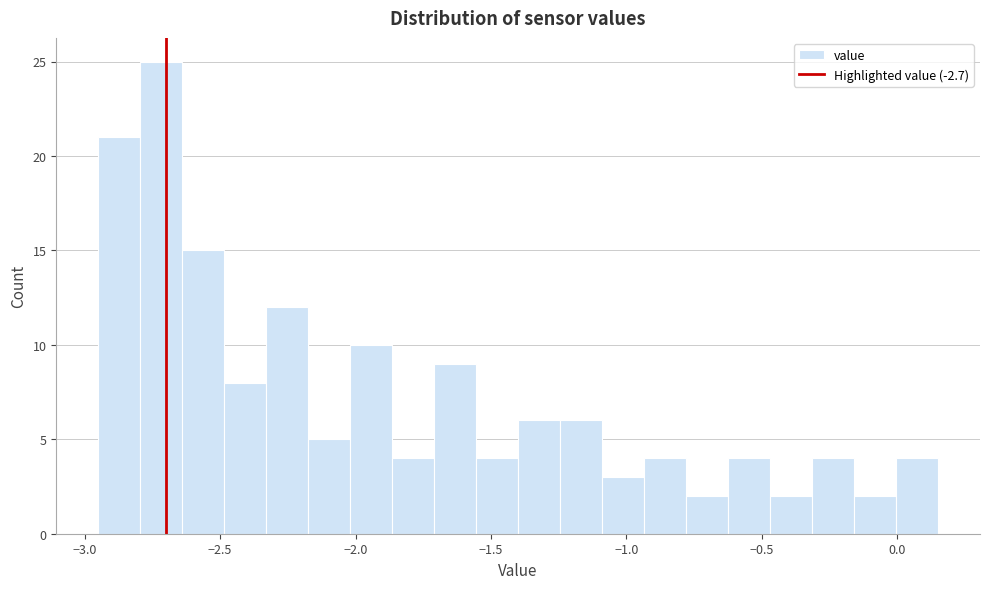

Around what value on the x-axis is the tallest bar? Give the approximate position of its centre, as read against the axis.

-2.70